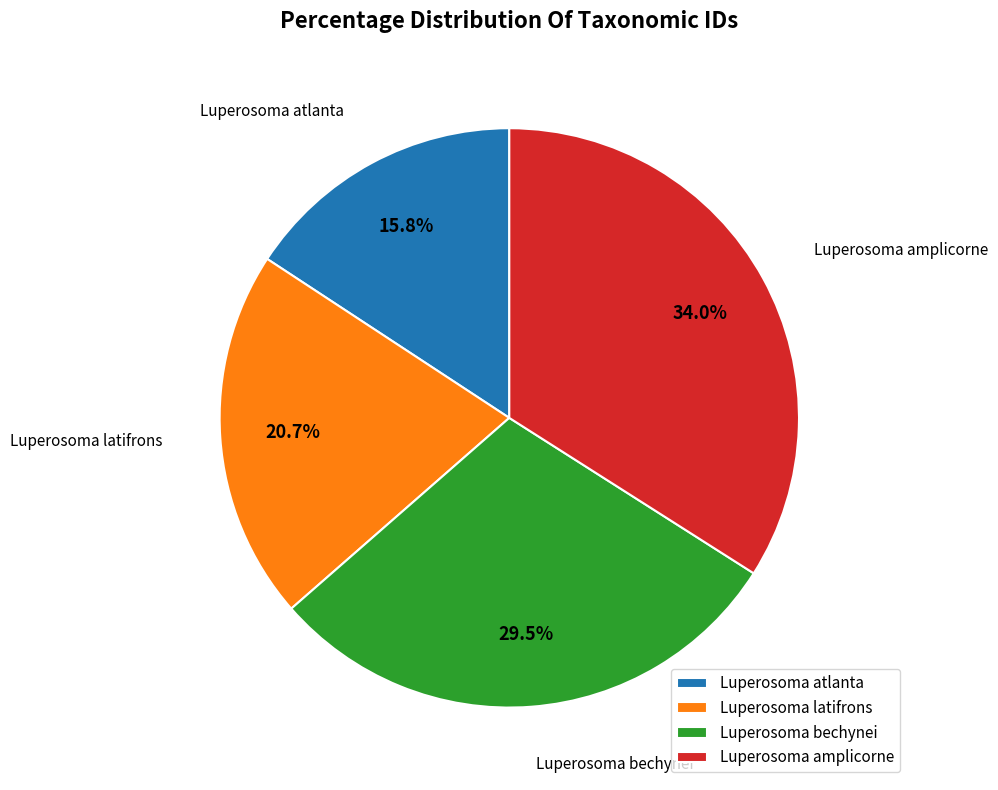

What is the smallest slice in the pie chart?

Luperosoma atlanta